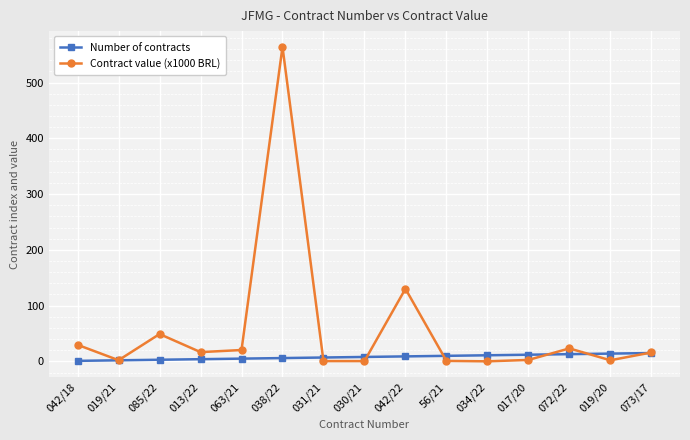

What is the label of the 5th point from the right?

034/22